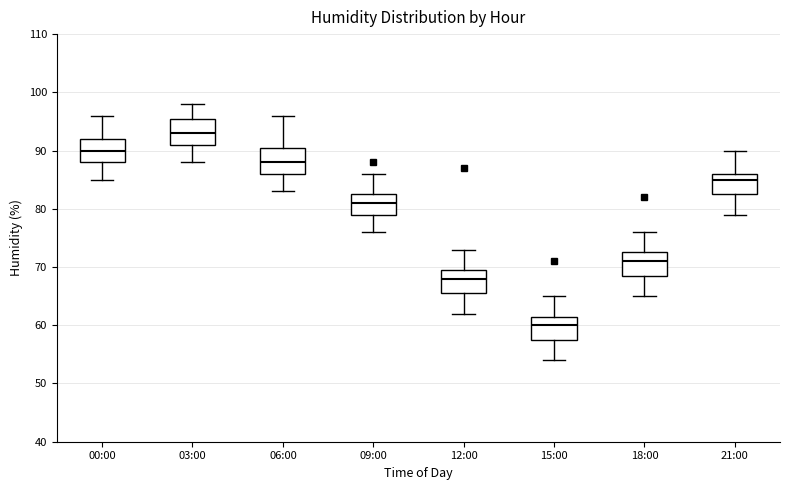

Reading left to right, read every box against the y-axis: the position of its median line, the range the box covers, and the ends of its whiskers. The values are not printed on the chart, so give them approximately, as read against the axis.

00:00: median 90, box 88 to 92, whiskers 85 to 96
03:00: median 93, box 91 to 96, whiskers 88 to 98
06:00: median 88, box 86 to 91, whiskers 83 to 96
09:00: median 81, box 79 to 83, whiskers 76 to 86
12:00: median 68, box 66 to 70, whiskers 62 to 73
15:00: median 60, box 58 to 62, whiskers 54 to 65
18:00: median 71, box 69 to 73, whiskers 65 to 76
21:00: median 85, box 83 to 86, whiskers 79 to 90